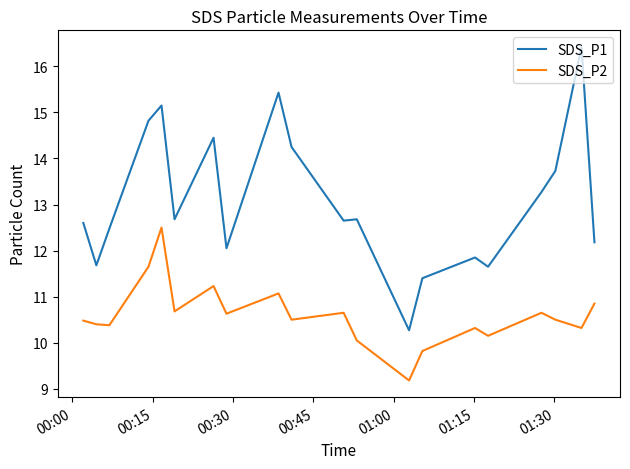

Which series has the largest total across all categories?

SDS_P1